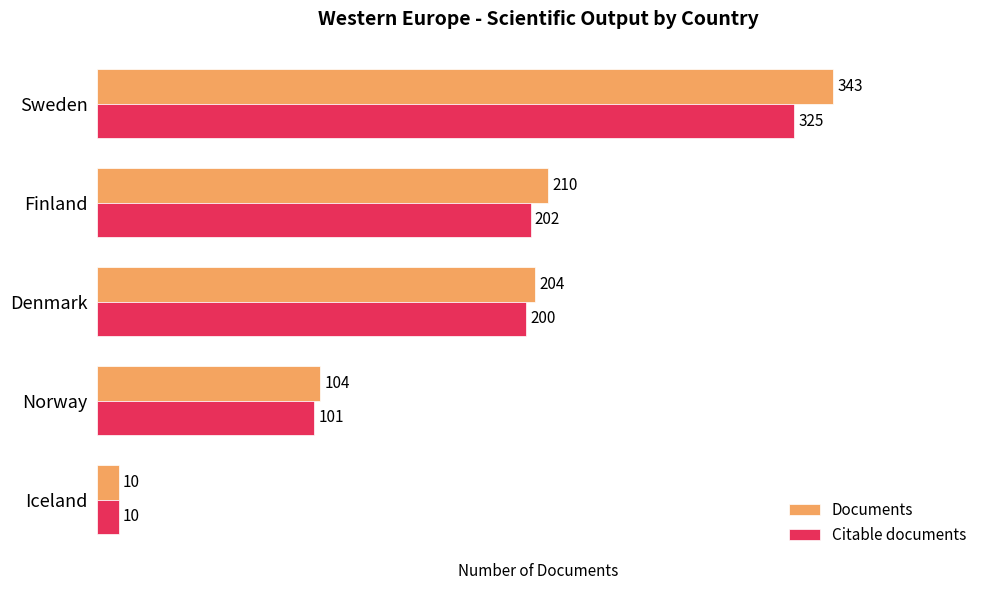

What is the smallest value displayed?

10